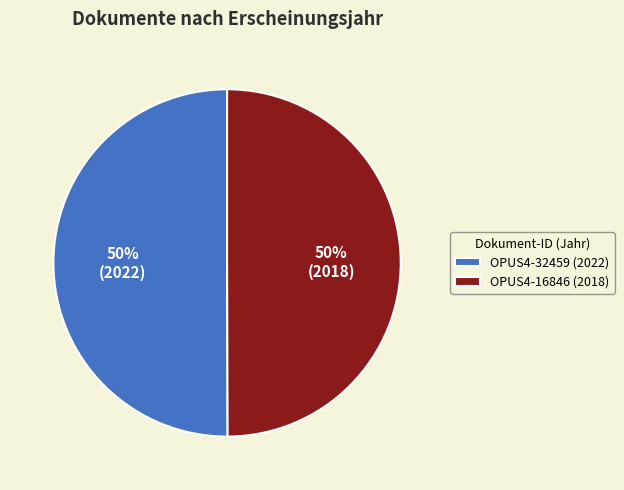

Do OPUS4-16846 (2018) and OPUS4-32459 (2022) together represent more than half of the pie?

Yes